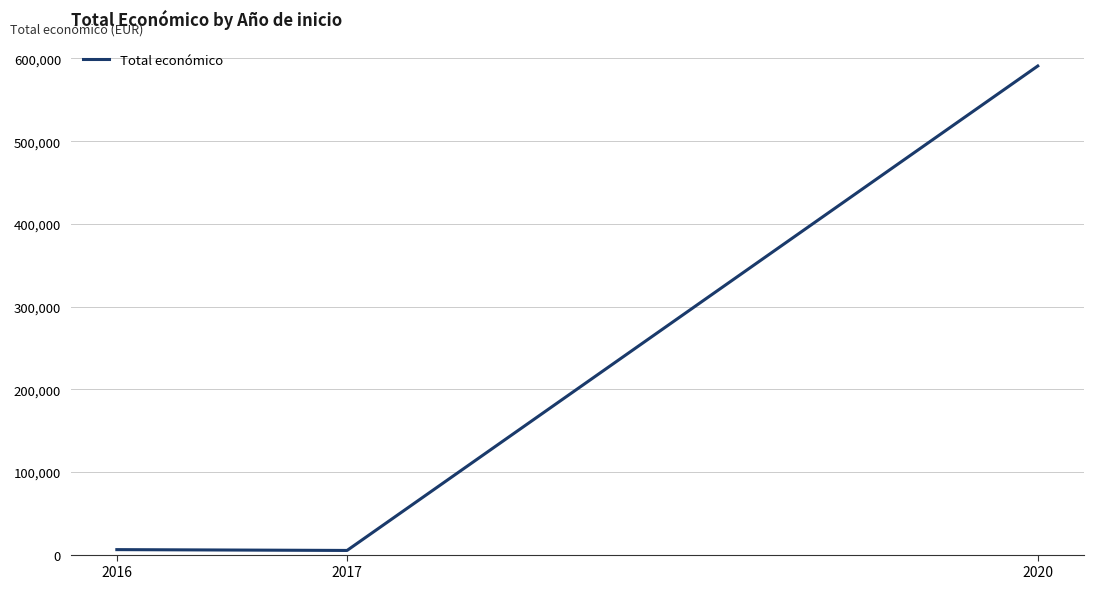

What value does the data have at 2016?

6000